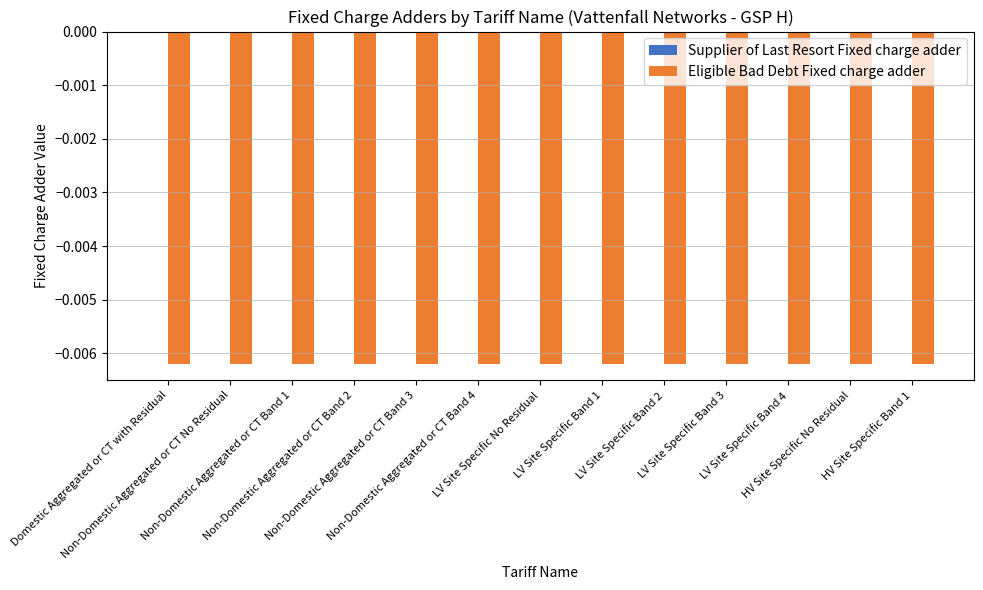

At which label is Eligible Bad Debt Fixed charge adder closest to 0?

Domestic Aggregated or CT with Residual